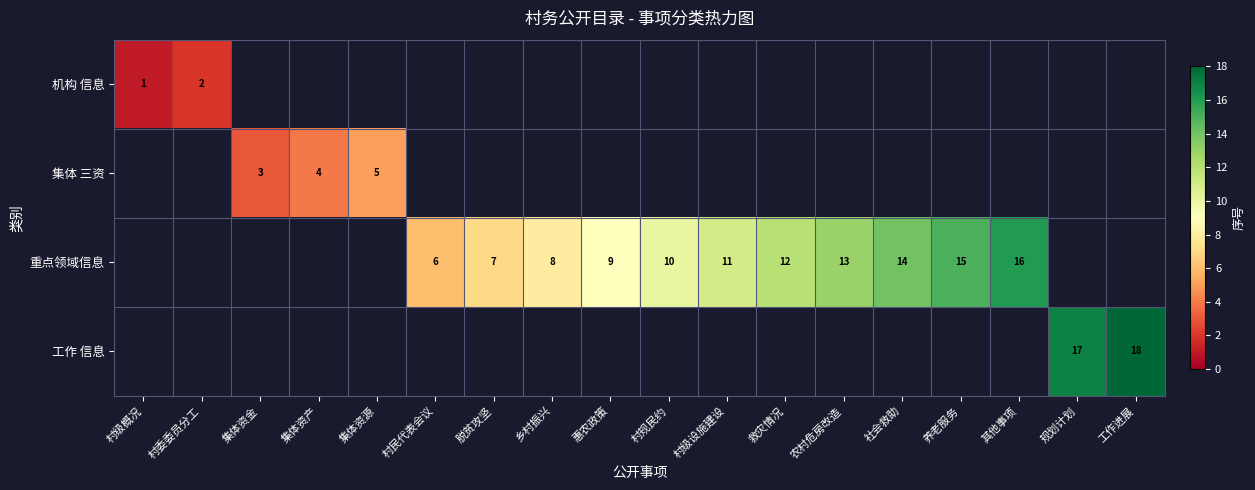

Is it true that 重点领域信息 equals 15 at 惠农政策?

False